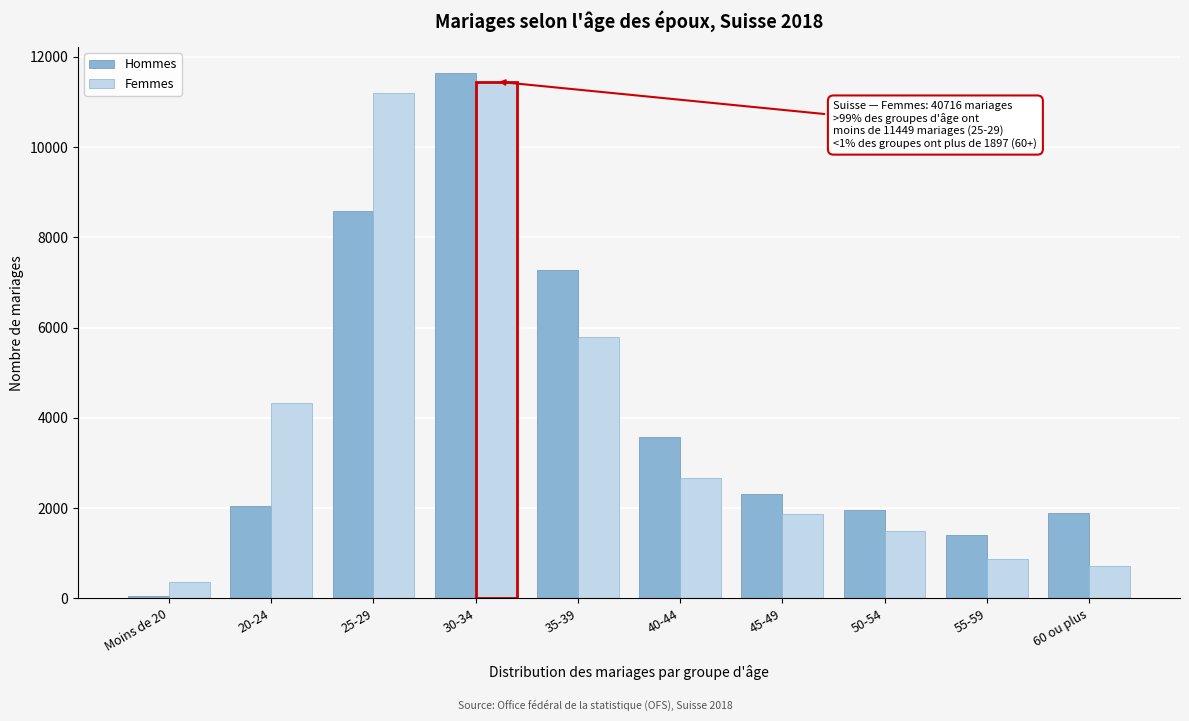

Reading left to right, transcribe all the data shown in this chart.

Hommes: Moins de 20=43	20-24=2039	25-29=8573	30-34=11632	35-39=7280	40-44=3580	45-49=2316	50-54=1949	55-59=1407	60 ou plus=1897
Femmes: Moins de 20=355	20-24=4319	25-29=11187	30-34=11449	35-39=5793	40-44=2663	45-49=1861	50-54=1484	55-59=882	60 ou plus=723